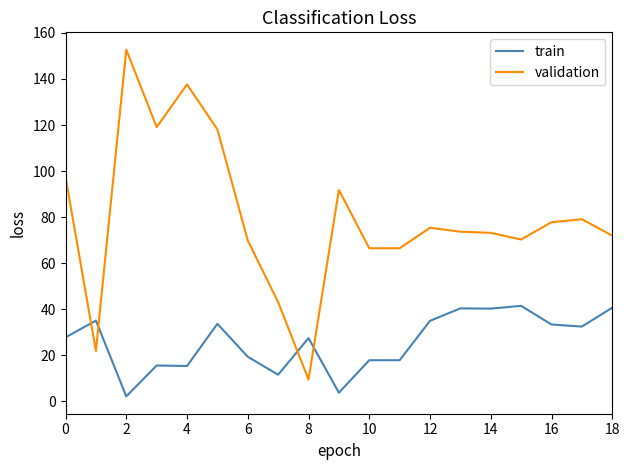

Rank the series by their average value, from lowest to highest.

train, validation